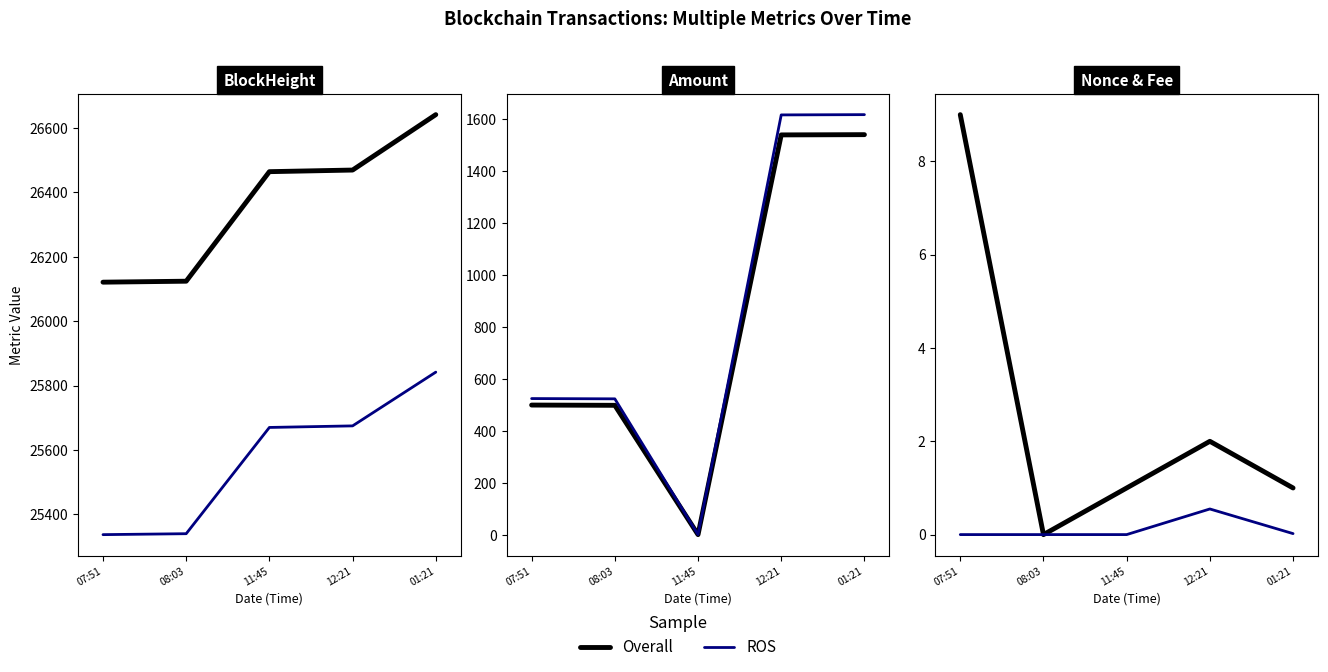

List the series in order of their peak value, lowest first.

ROS, Overall